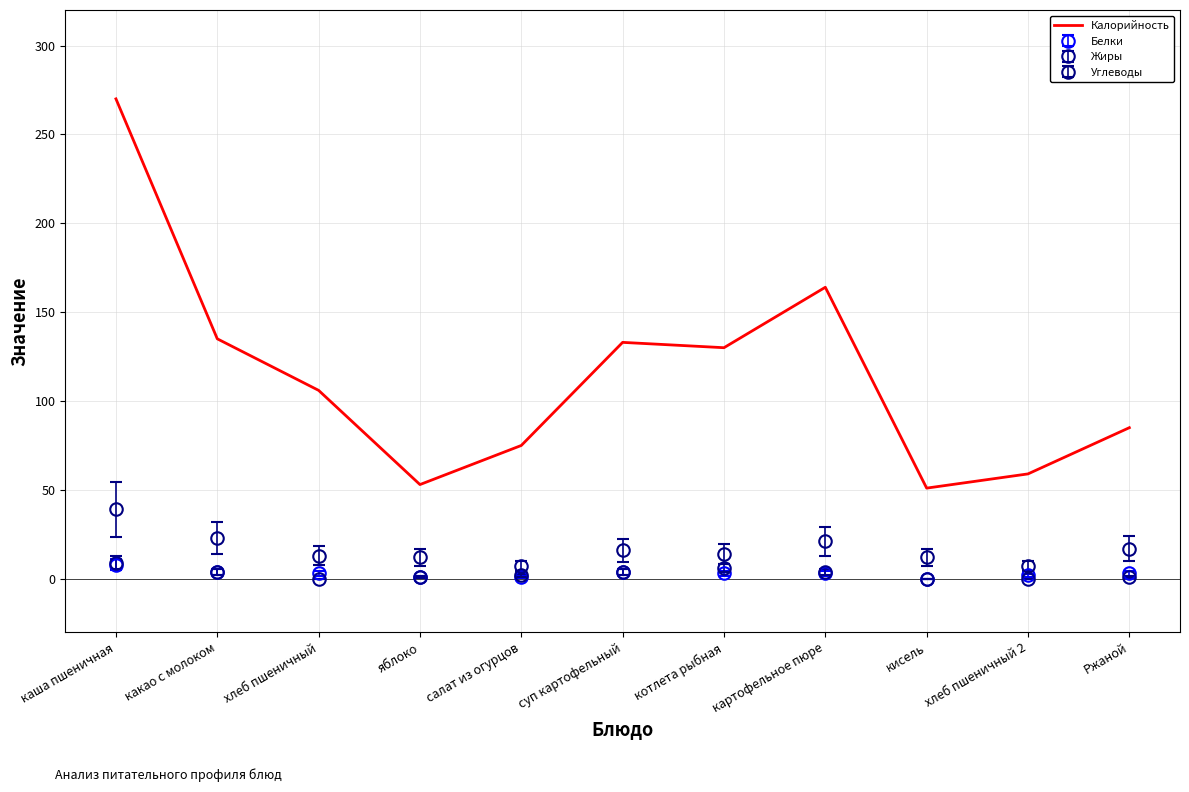

Is the value of Калорийность at хлеб пшеничный 2 greater than the value of Жиры at каша пшеничная?

Yes